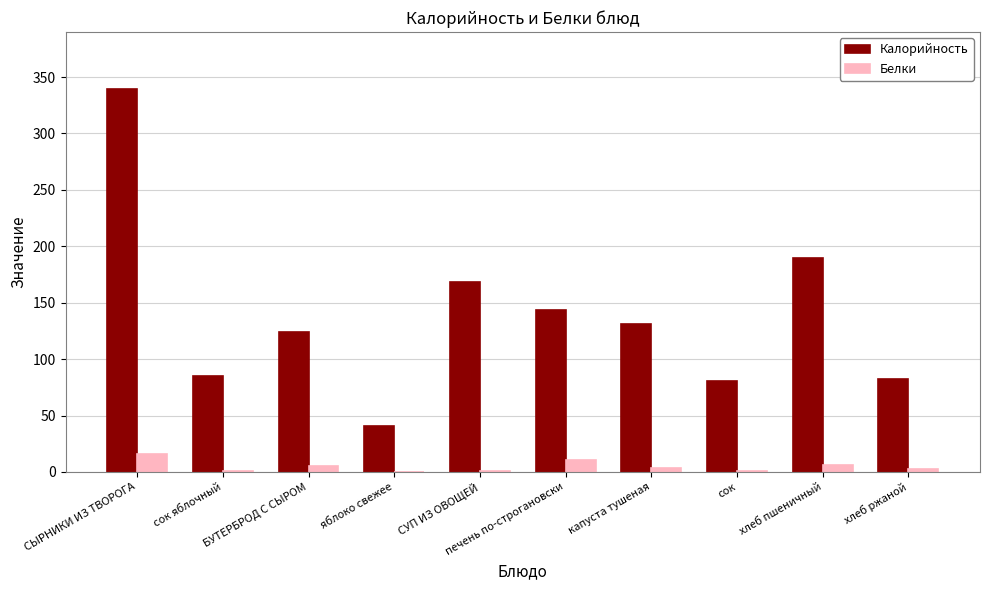

What is the sum of all Белки values?

47.7